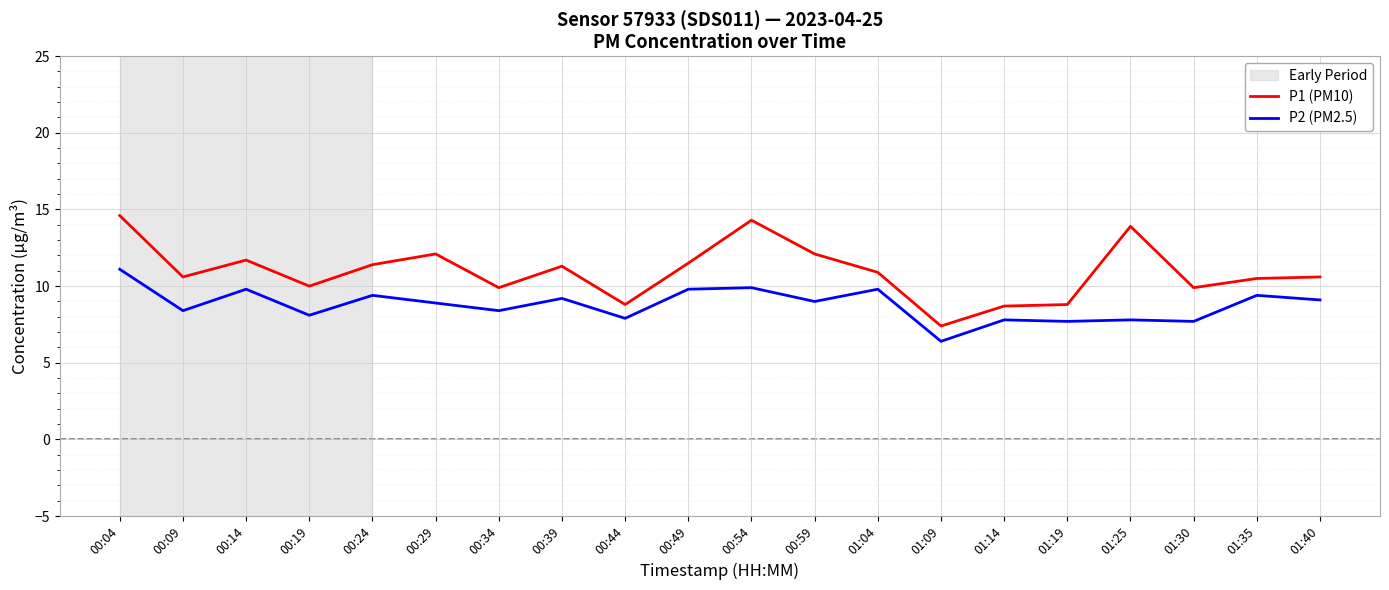

Is the value of P2 (PM2.5) at 00:34 greater than the value of P1 (PM10) at 00:19?

No